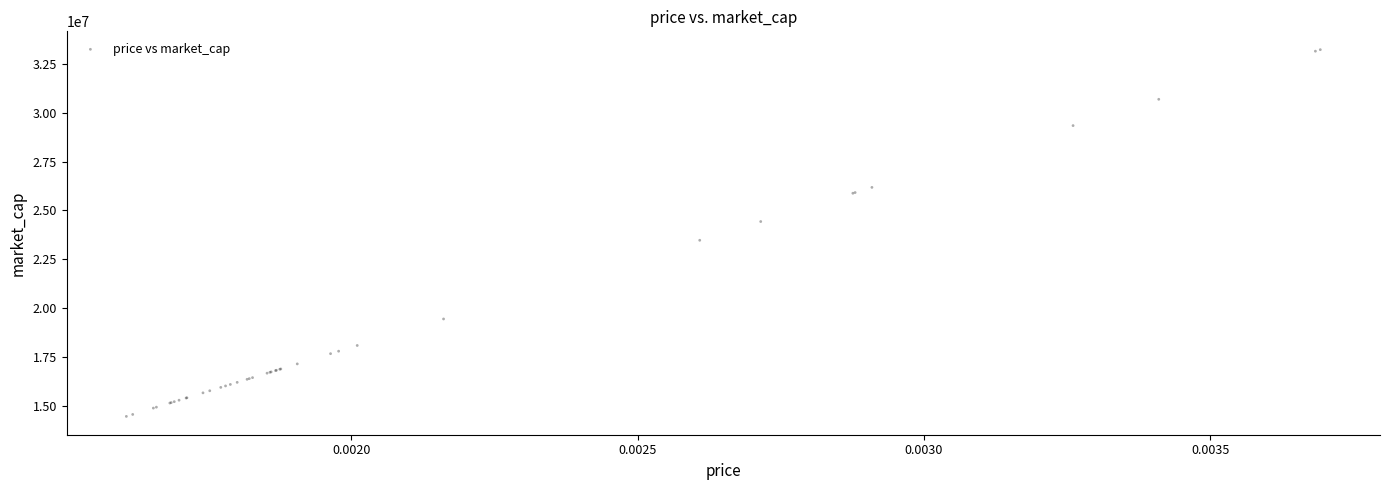

What Y value in the scatter plot is closest to 23846837?

23475914.9